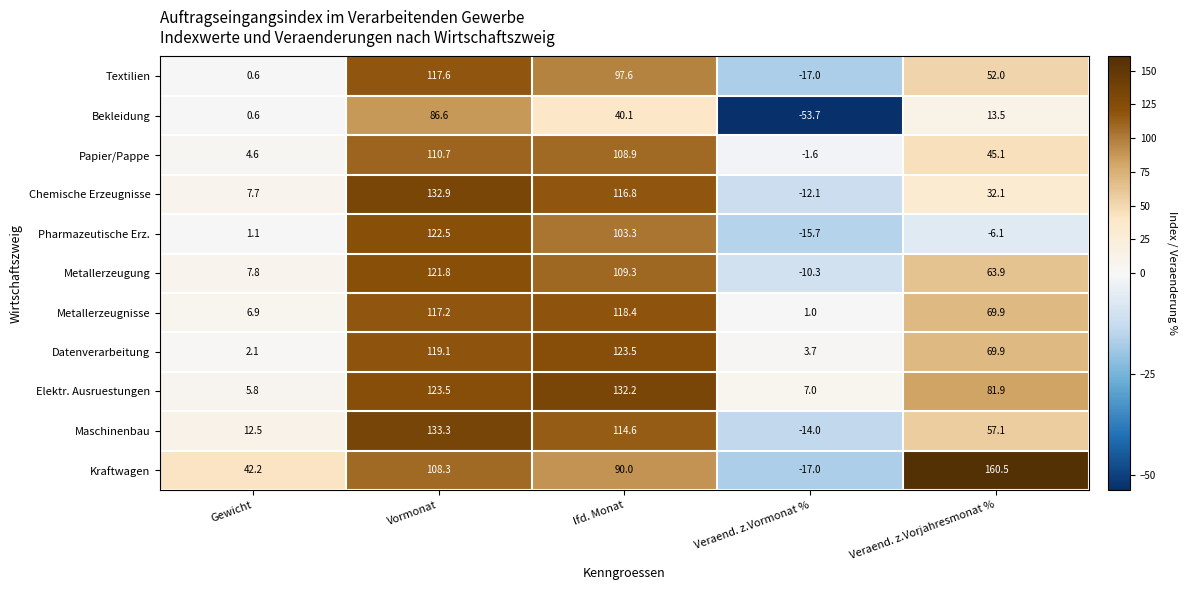

Is it true that Textilien equals 26.5 at Veraend. z.Vorjahresmonat %?

False